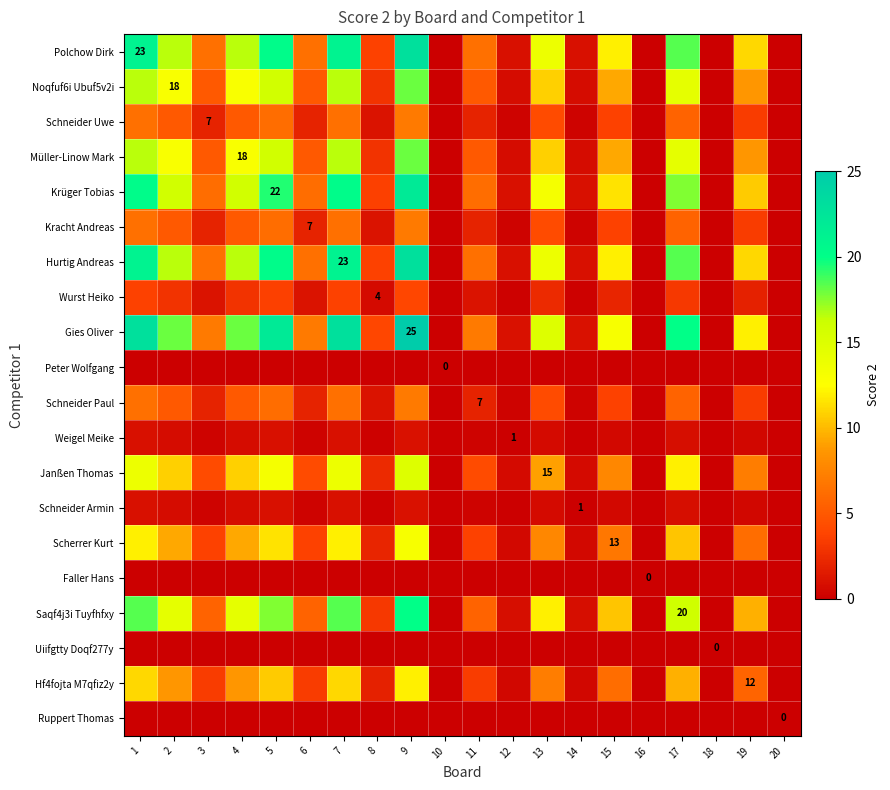

At which category is the sum across all series the highest?

9